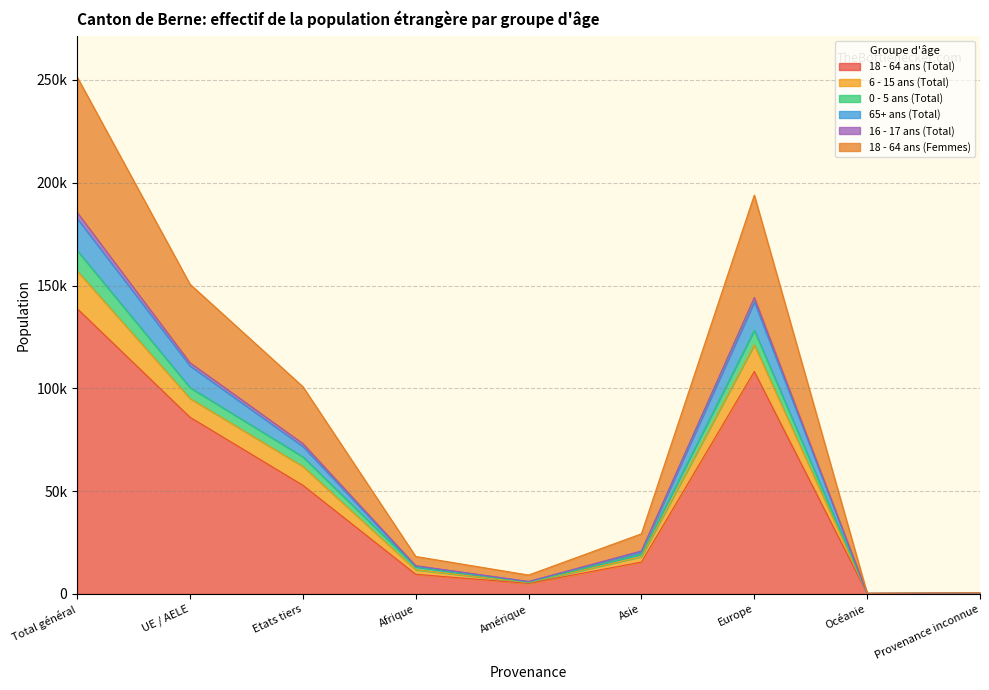

Rank the categories by 65+ ans (Total) value from lowest to highest.

Océanie, Provenance inconnue, Amérique, Afrique, Asie, Etats tiers, UE / AELE, Europe, Total général